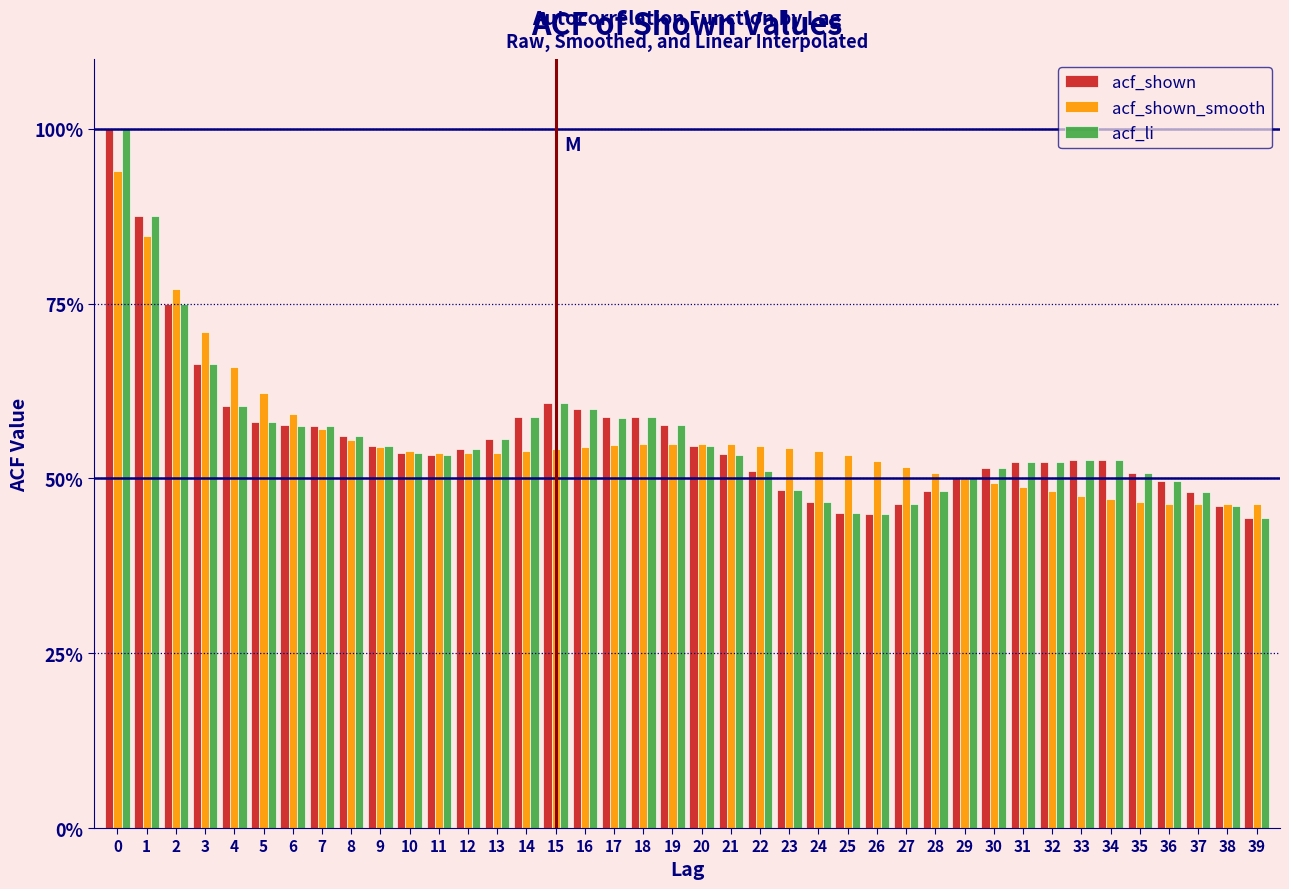

What are all the series names shown in the legend?

acf_shown, acf_shown_smooth, acf_li